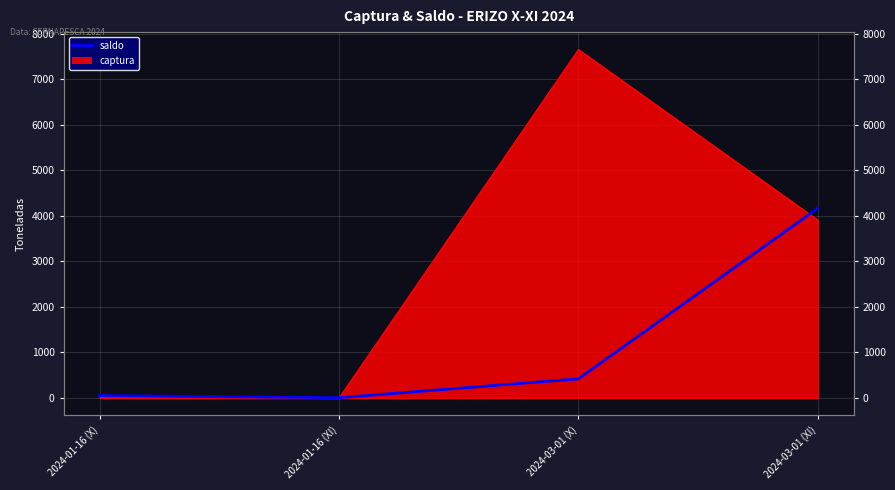

Does the chart display data point markers on the line(s)?

No